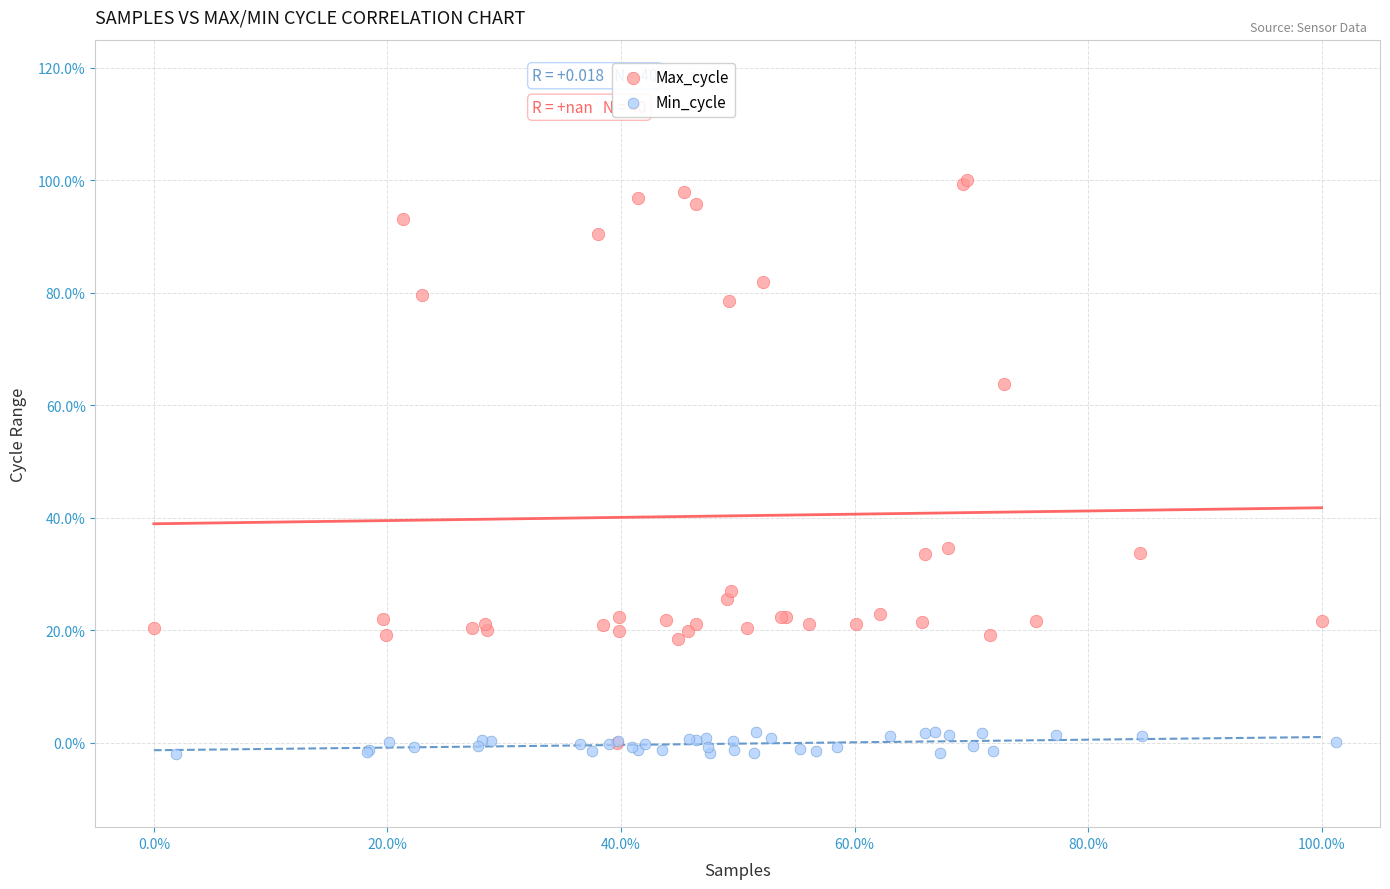

Which series contains the highest Y value?

Max_cycle